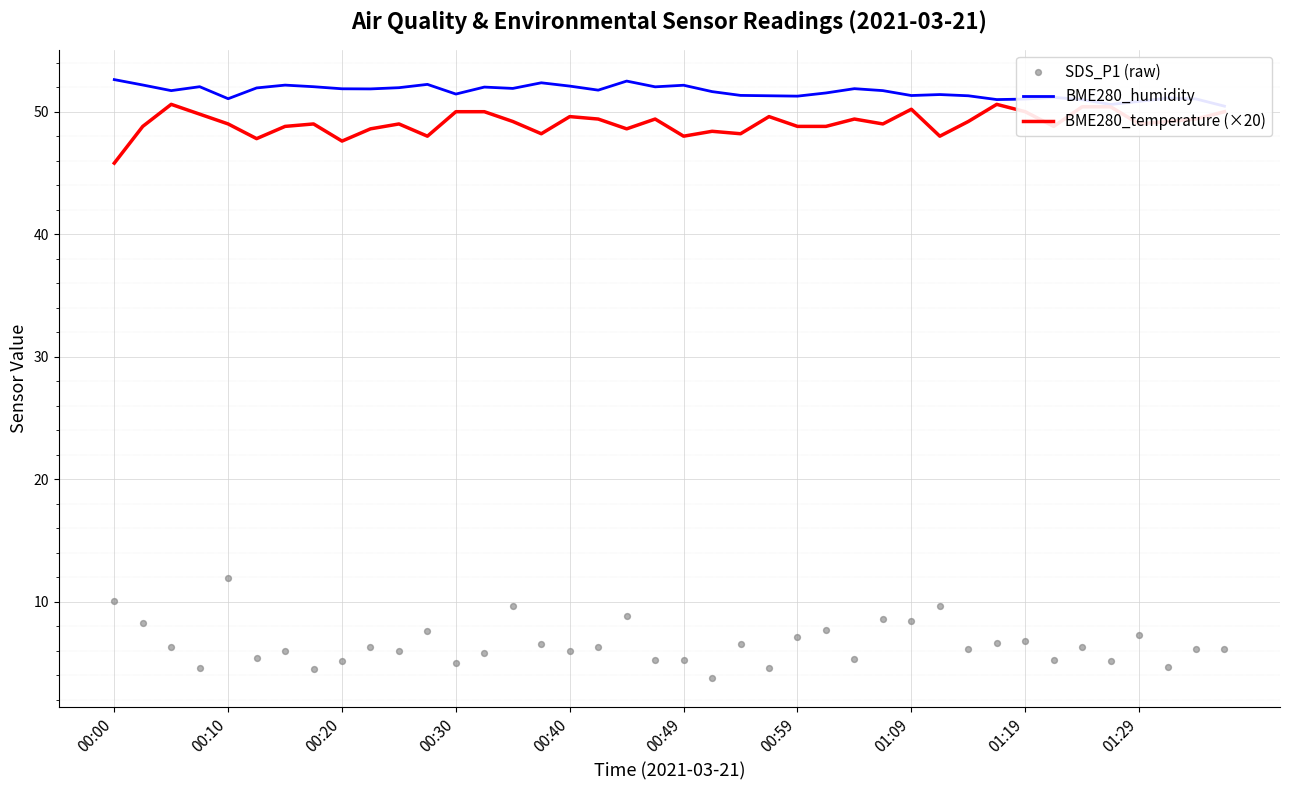

At how many categories does at least one series exceed 13?

40